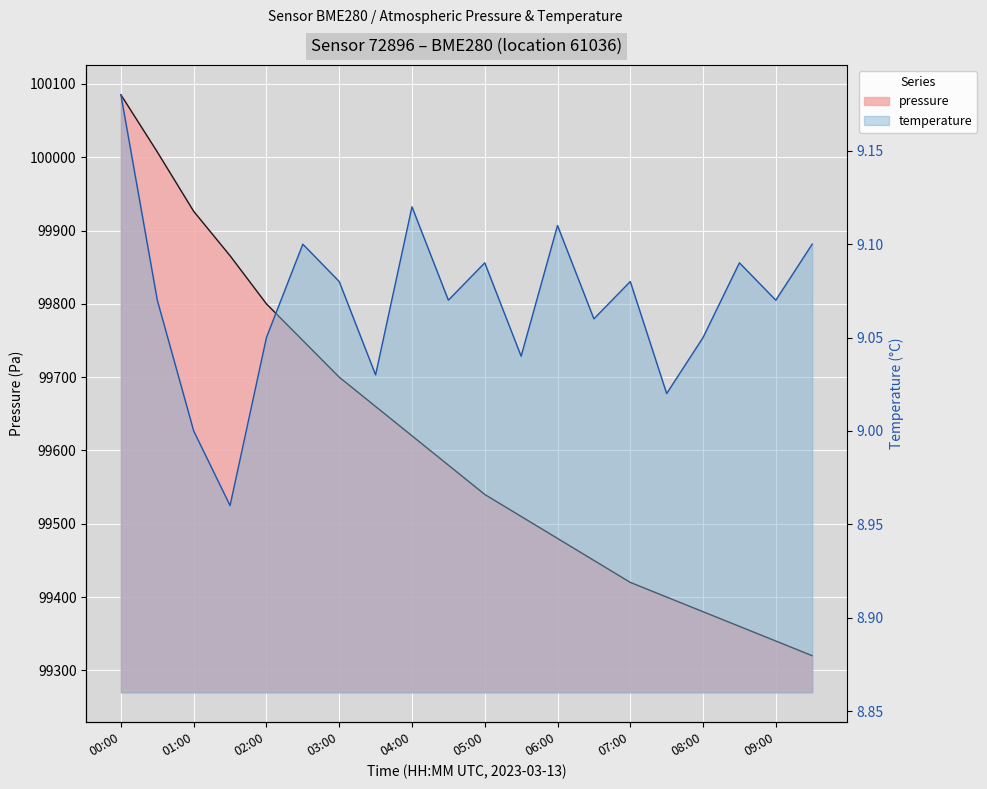

What is the average value of the pressure series?

99609.7